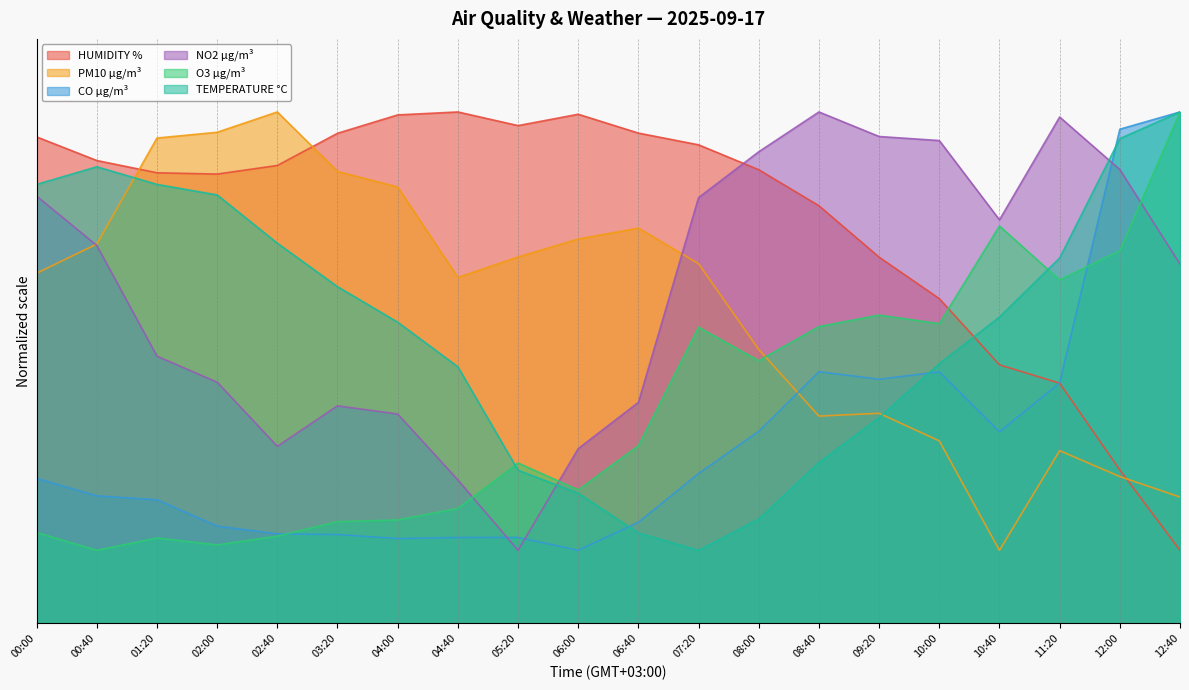

What is the smallest value displayed?

5.0